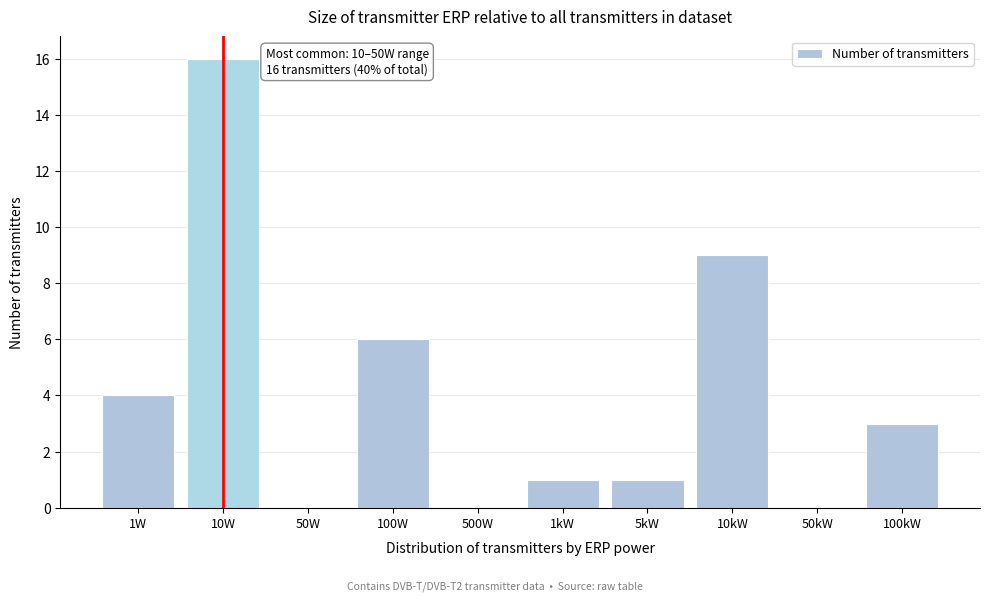

Reading left to right, transcribe all the data shown in this chart.

1W=4	10W=16	50W=0	100W=6	500W=0	1kW=1	5kW=1	10kW=9	50kW=0	100kW=3